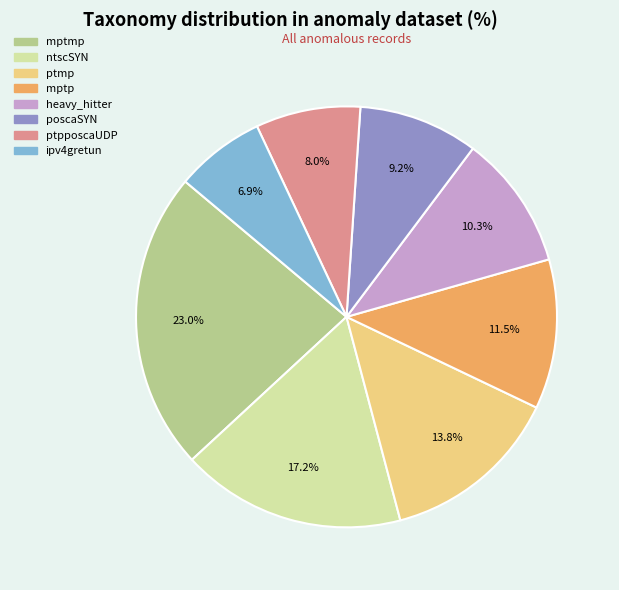

Which category has the biggest portion of the pie?

mptmp